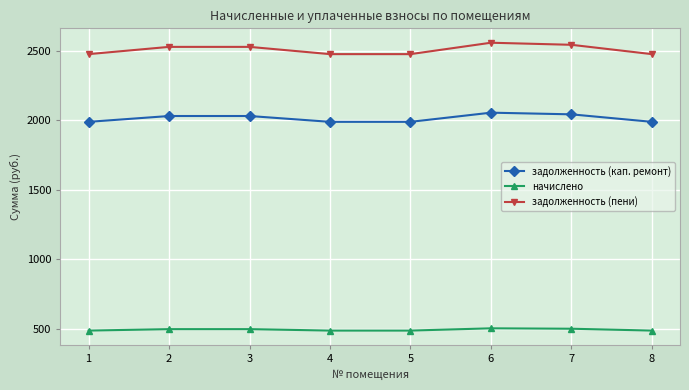

Is the value of задолженность (кап. ремонт) at 6 greater than the value of задолженность (пени) at 6?

No